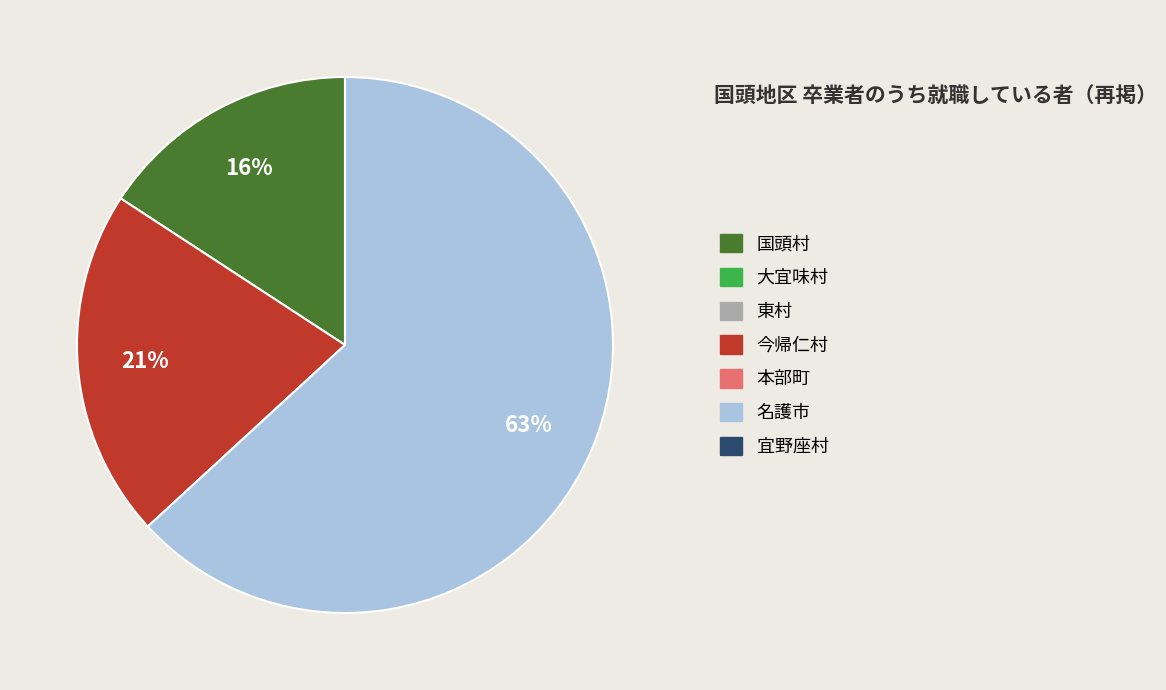

Is there any slice that represents more than half of the pie?

Yes